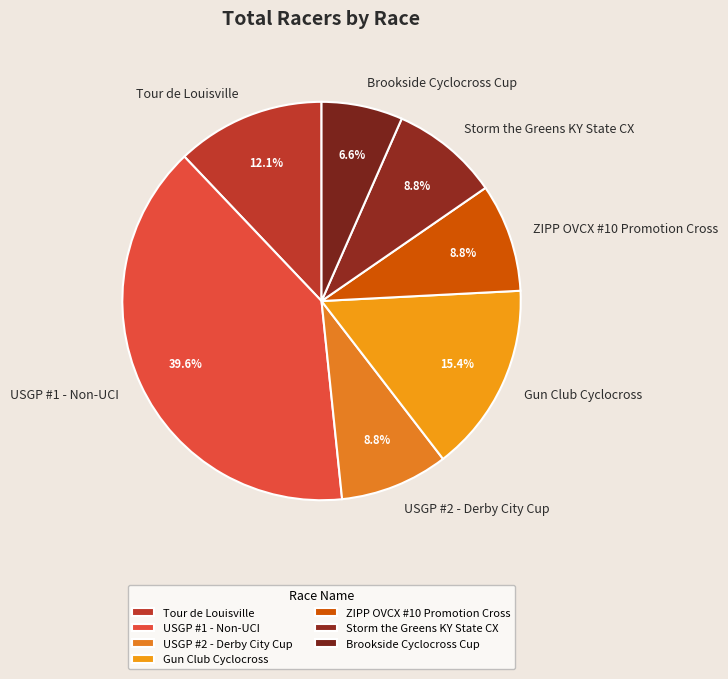

The USGP #2 - Derby City Cup slice represents 20% of the pie. True or false?

False